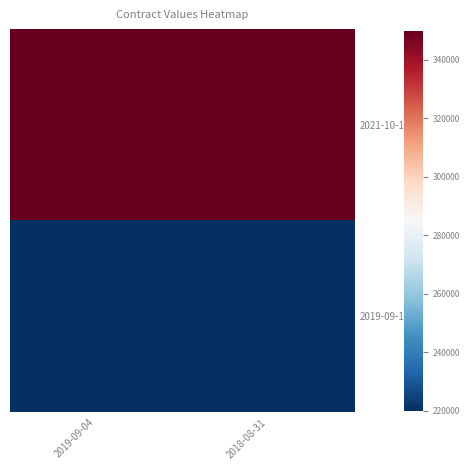

Which series has the widest spread of values?

2021-10-10